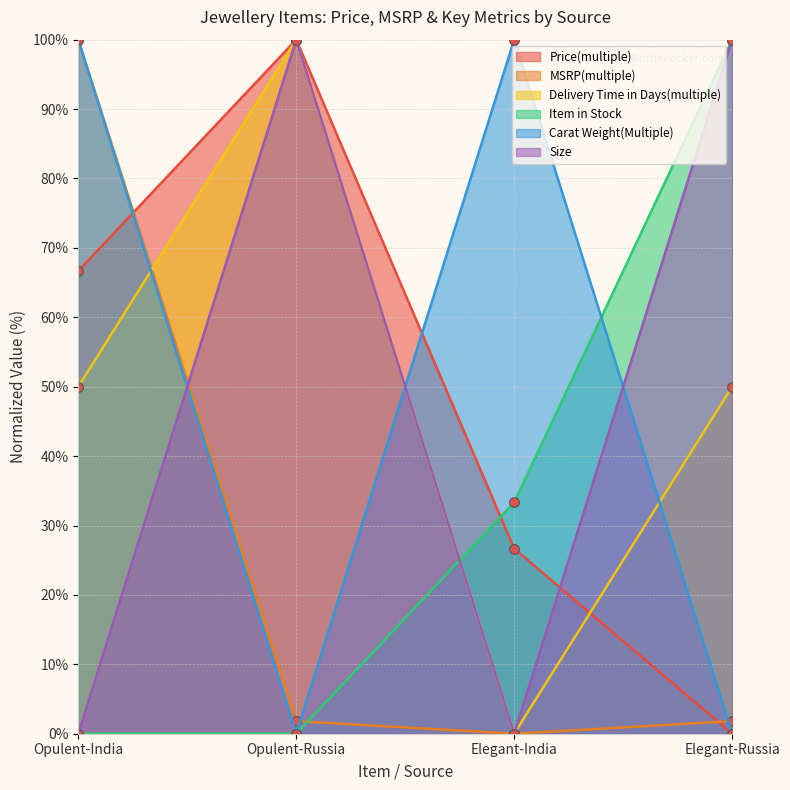

Does the chart have visible grid lines?

Yes